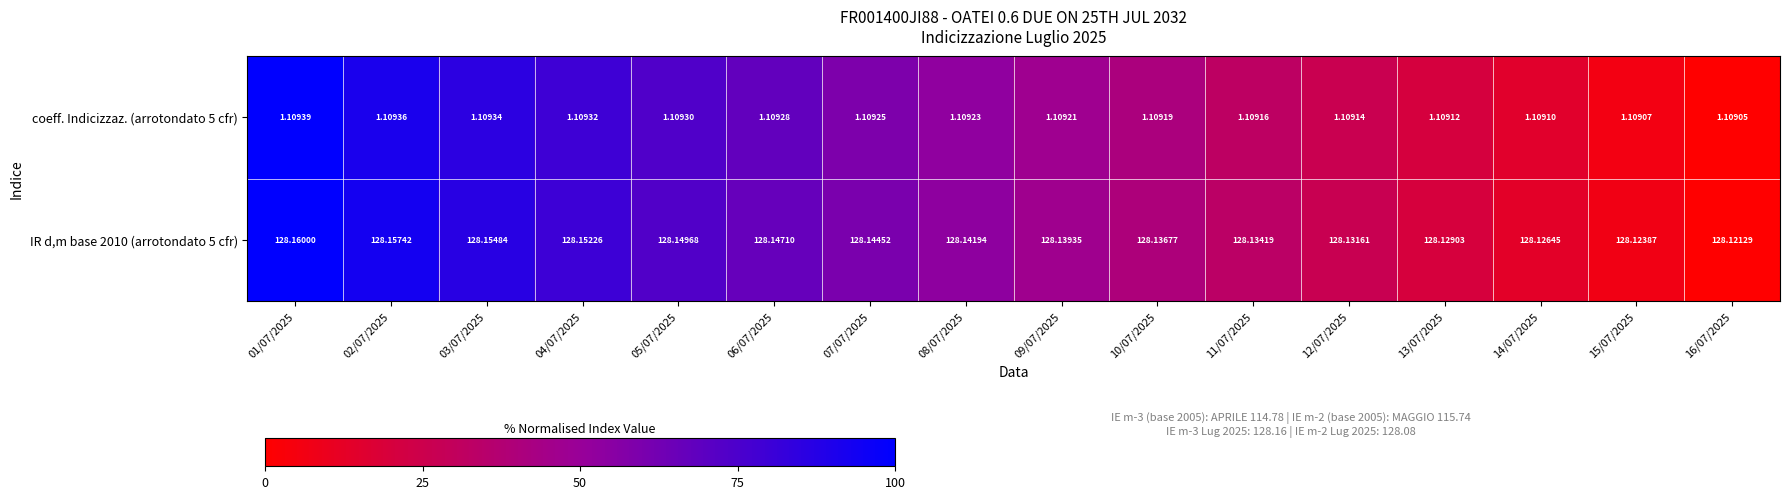

Is the value of coeff. Indicizzaz. (arrotondato 5 cfr) at 05/07/2025 greater than the value of IR d,m base 2010 (arrotondato 5 cfr) at 07/07/2025?

No